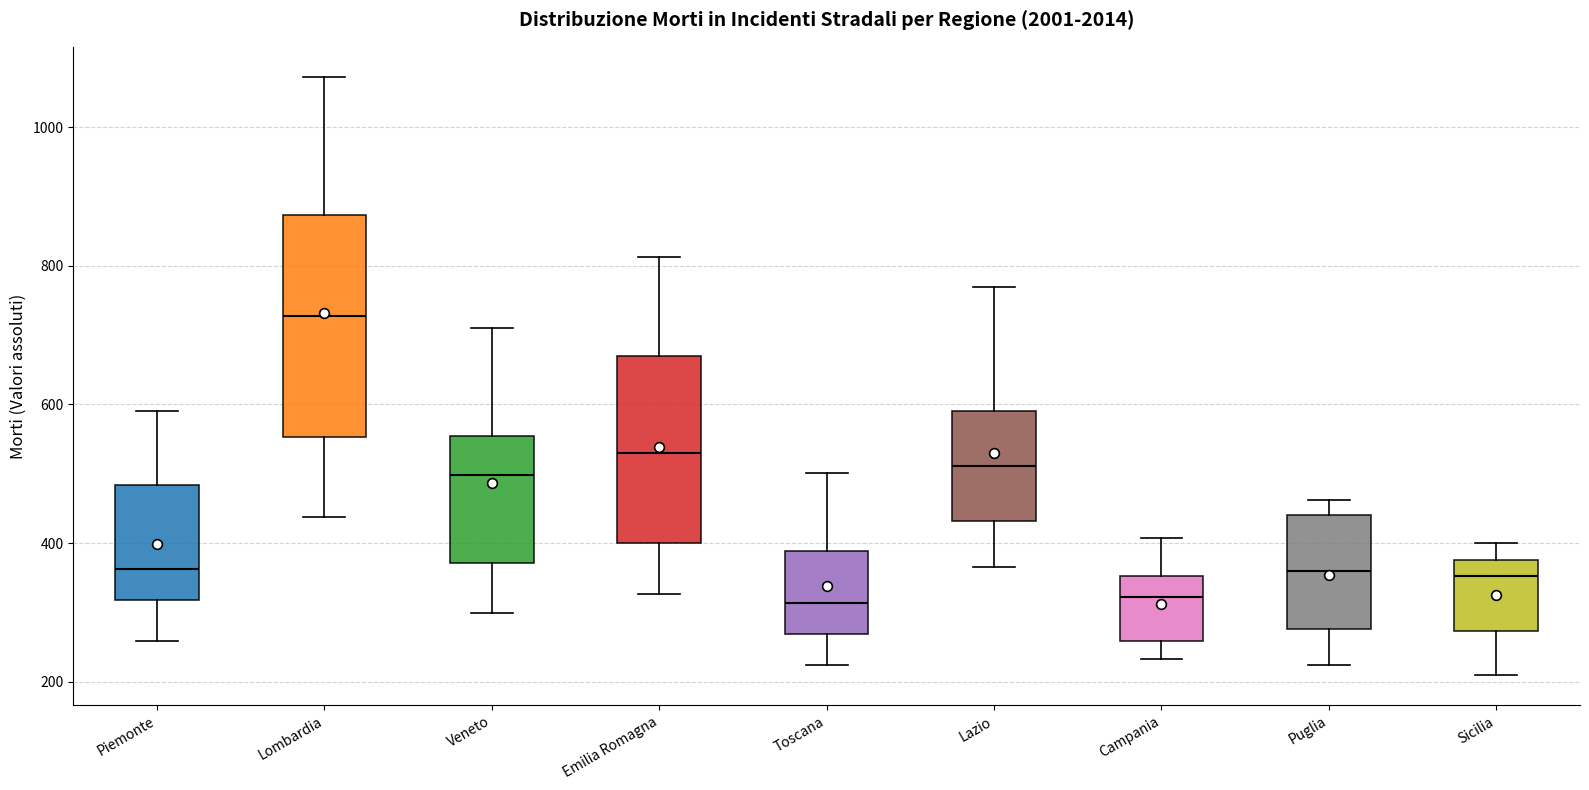

Which box is the tallest, from its lower edge to its upper edge?

Lombardia